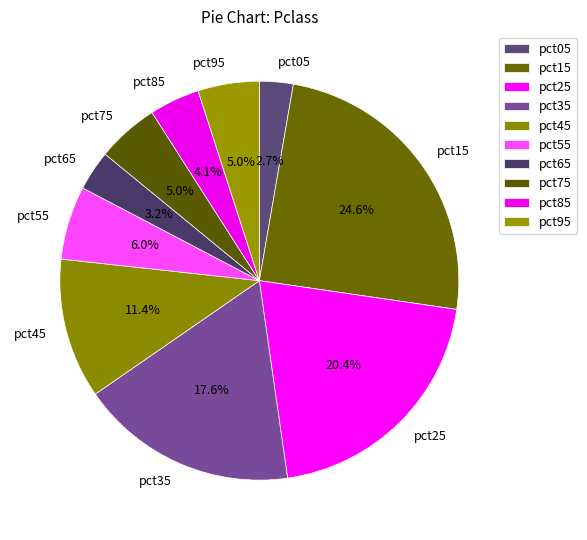

To the nearest percent, what is the difference between the pct55 and pct95 slice percentages?

1%